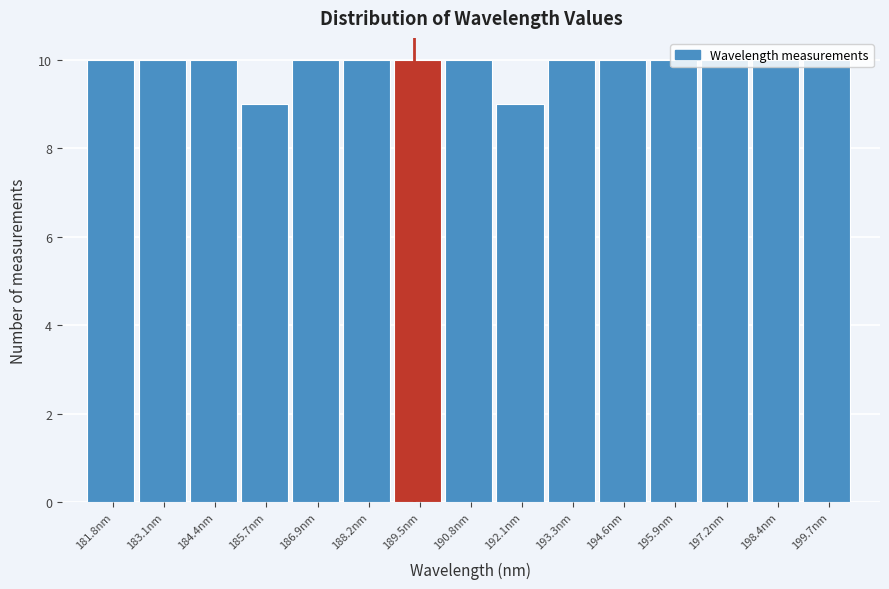

What is the smallest value displayed?

9